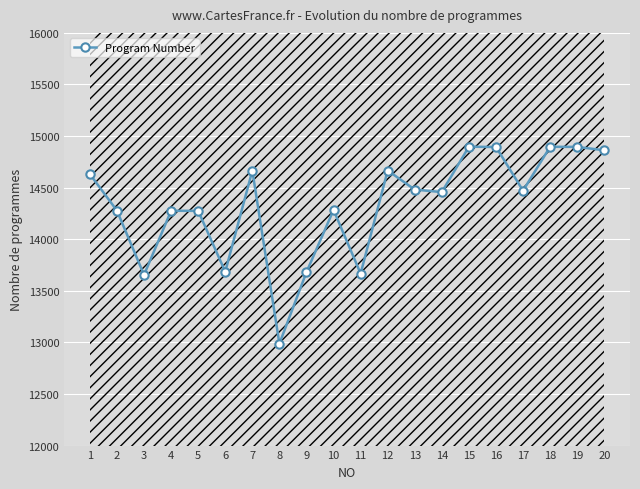

What is the change in value from 2 to 14?

+180